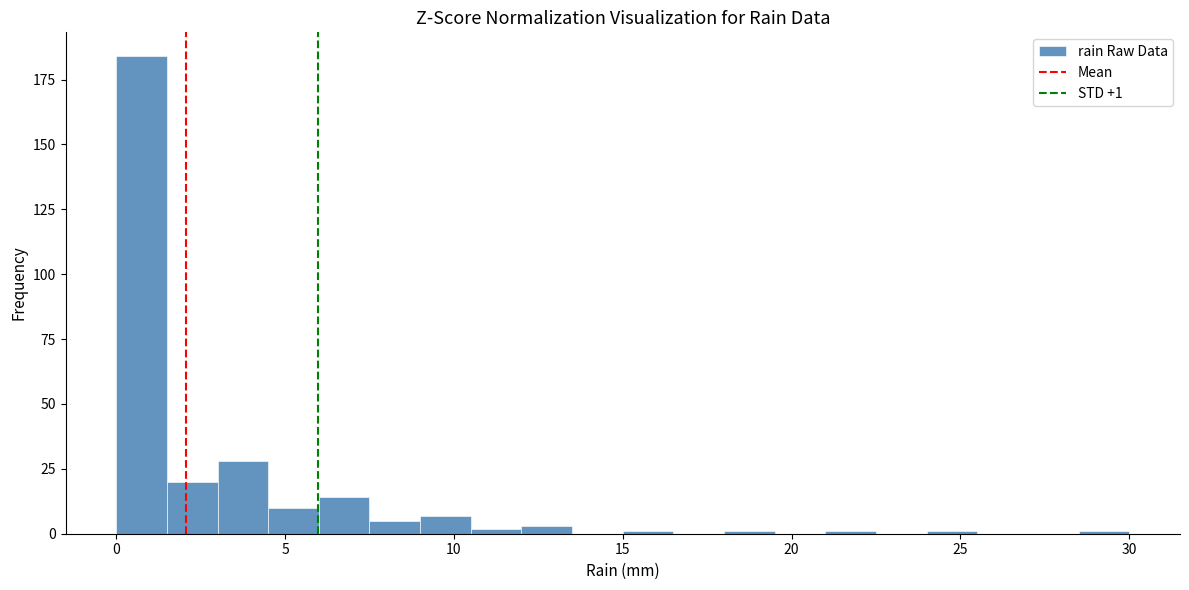

Around what value on the x-axis is the tallest bar? Give the approximate position of its centre, as read against the axis.

1.0